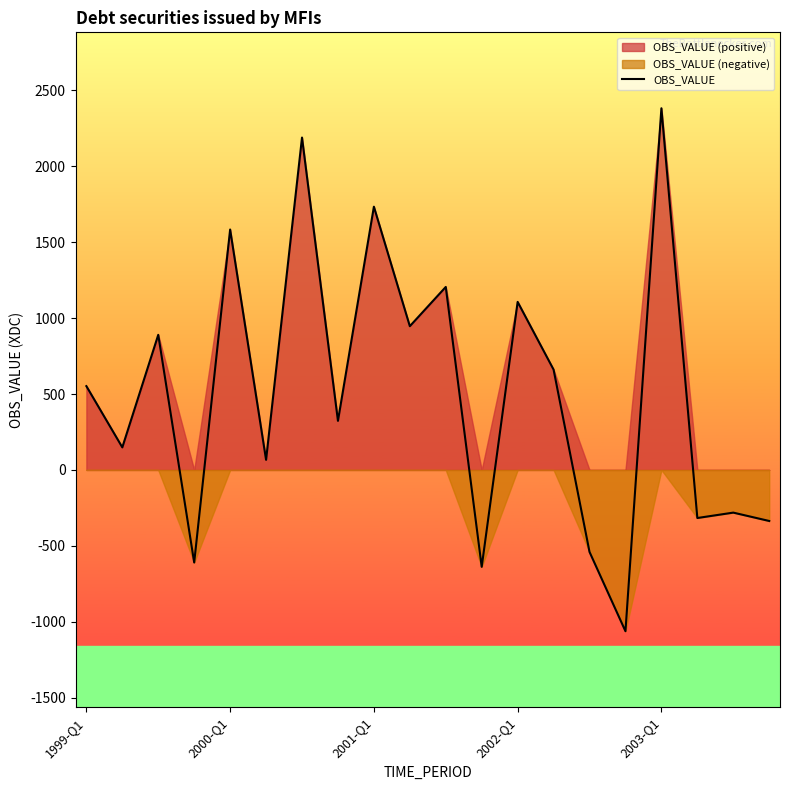

What is the approximate value at 14?

-540.1